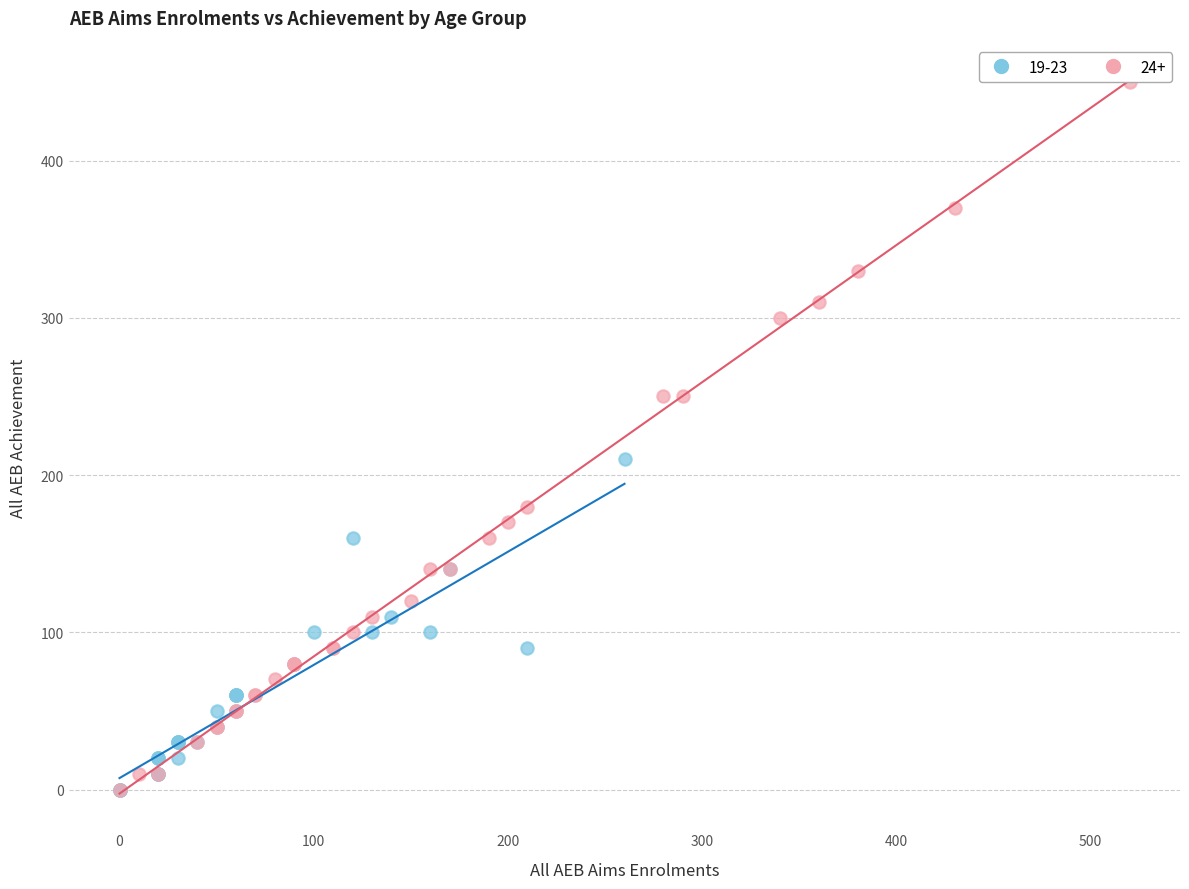

Which series contains the highest Y value?

24+